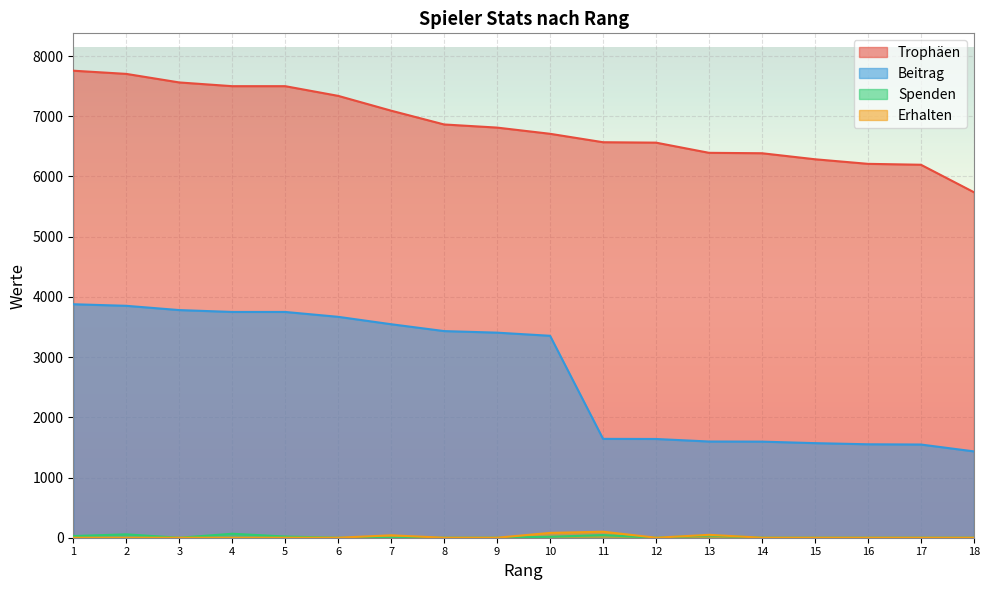

Reading right to left, list all the values displayed in this chart.

Trophäen: 18=5739	17=6195	16=6210	15=6286	14=6386	13=6393	12=6562	11=6569	10=6709	9=6812	8=6864	7=7093	6=7339	5=7500	4=7500	3=7562	2=7704	1=7757
Beitrag: 18=1434	17=1548	16=1552	15=1571	14=1596	13=1598	12=1640	11=1642	10=3354	9=3406	8=3432	7=3546	6=3669	5=3750	4=3750	3=3781	2=3852	1=3878
Spenden: 18=0	17=0	16=0	15=0	14=0	13=38	12=0	11=44	10=16	9=0	8=0	7=0	6=0	5=20	4=66	3=0	2=56	1=28
Erhalten: 18=0	17=0	16=0	15=0	14=0	13=48	12=0	11=100	10=80	9=0	8=0	7=40	6=0	5=0	4=0	3=0	2=0	1=0